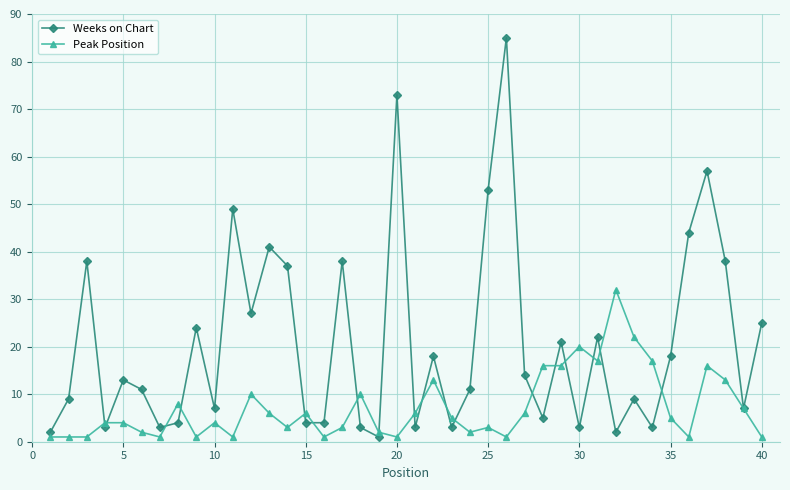

At how many categories does at least one series exceed 46?

5